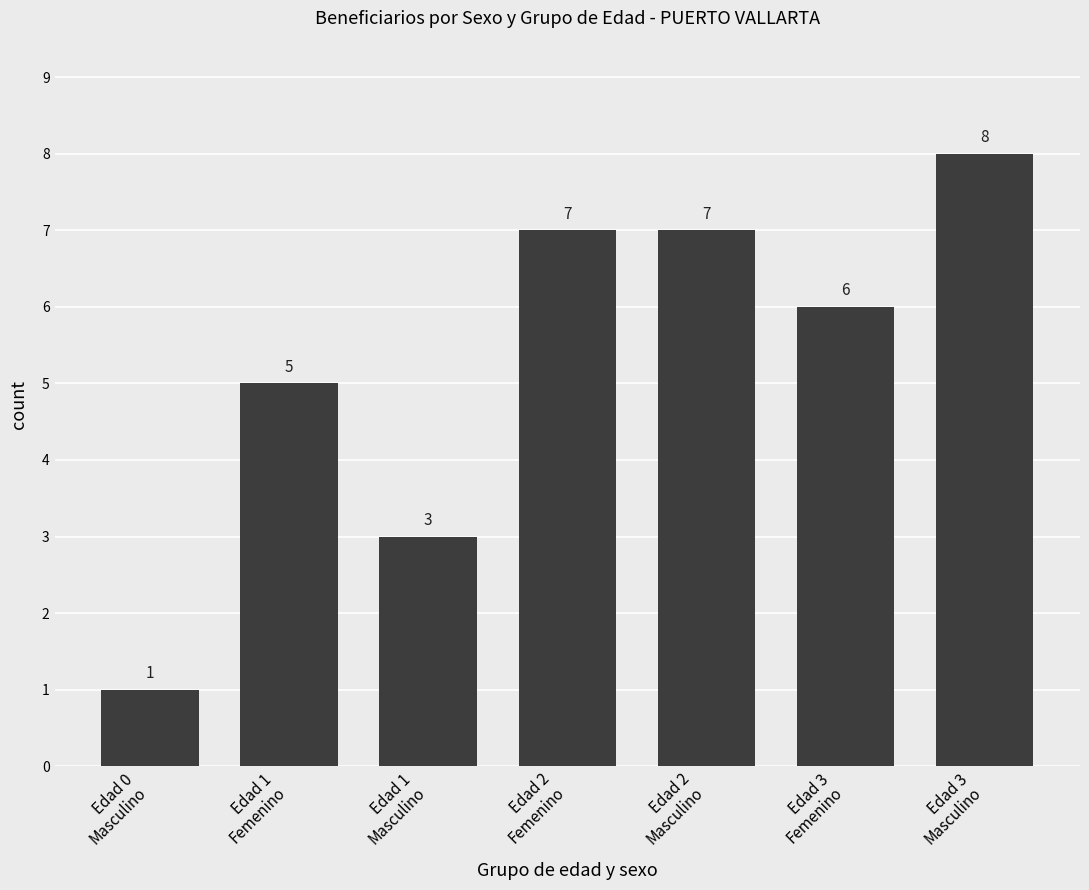

How many bars are there in total?

7